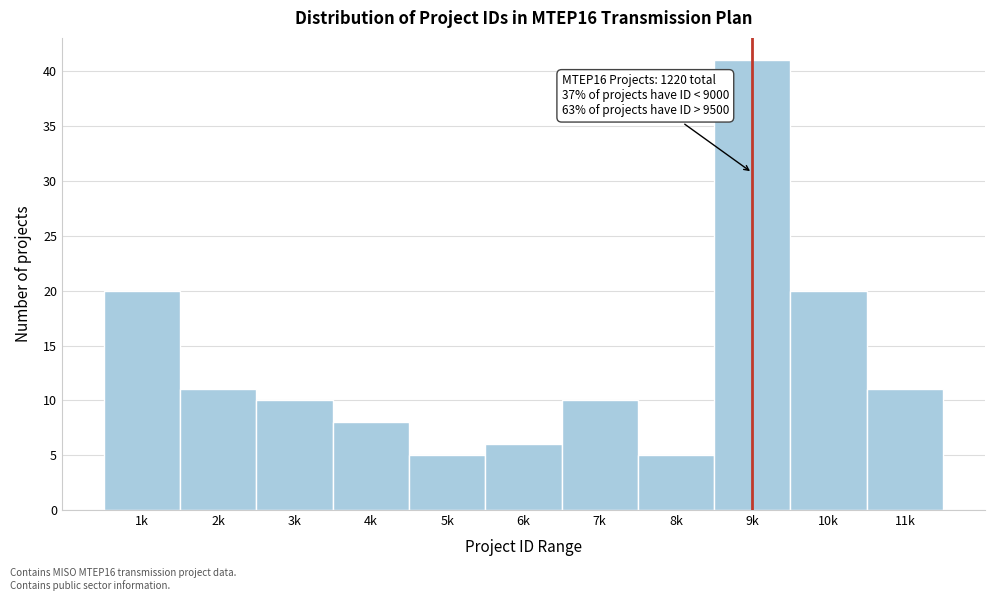

Reading right to left, what are all the values shown in this chart?

11k=11	10k=20	9k=41	8k=5	7k=10	6k=6	5k=5	4k=8	3k=10	2k=11	1k=20